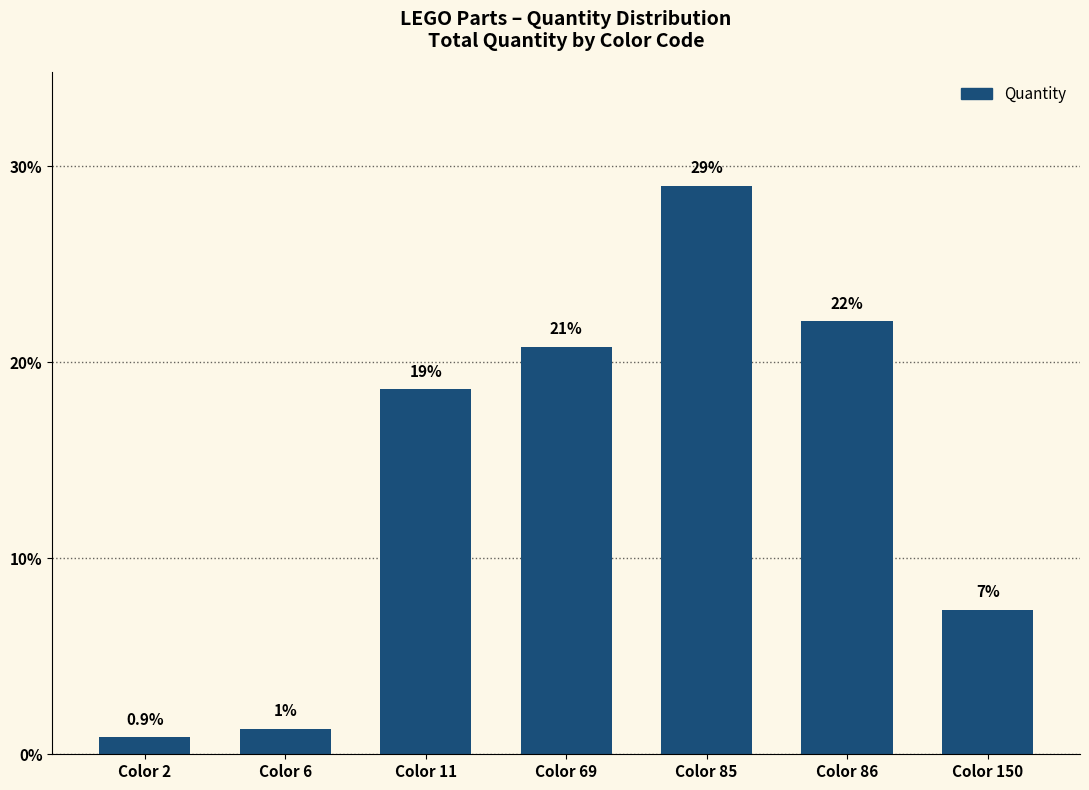

Reading left to right, list all the values displayed in this chart.

Color 2=0.9	Color 6=1.3	Color 11=18.6	Color 69=20.8	Color 85=29.0	Color 86=22.1	Color 150=7.4